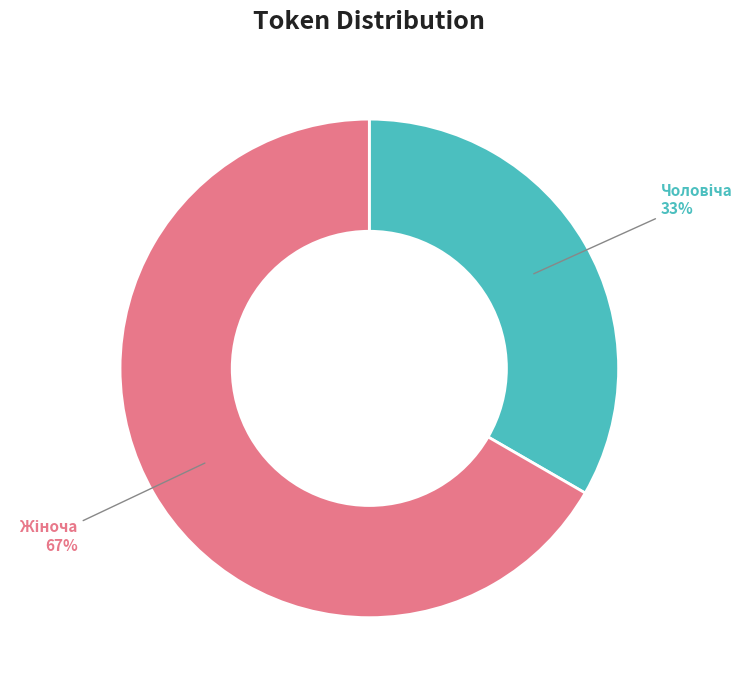

Is there any slice that represents more than half of the pie?

Yes